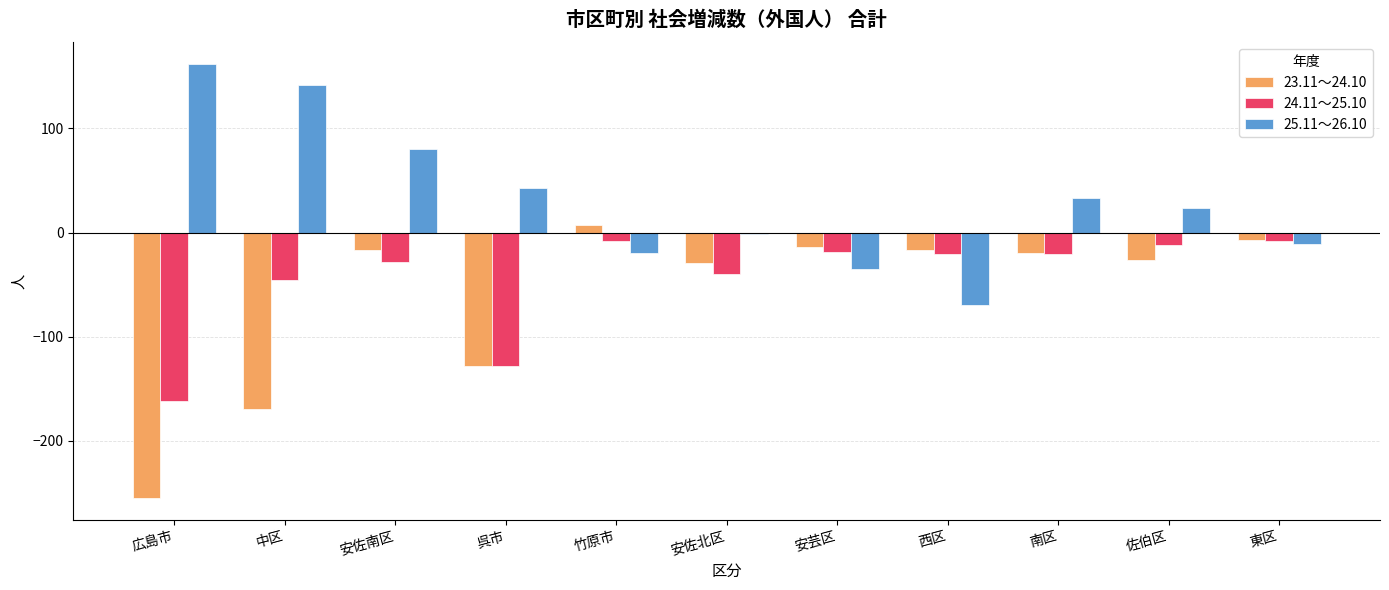

Reading left to right, extract all data points from this chart.

23.11～24.10: -255	-169	-17	-128	7	-29	-14	-17	-20	-26	-7
24.11～25.10: -162	-46	-28	-128	-8	-40	-19	-21	-21	-12	-8
25.11～26.10: 162	142	80	43	-20	-1	-35	-70	33	24	-11